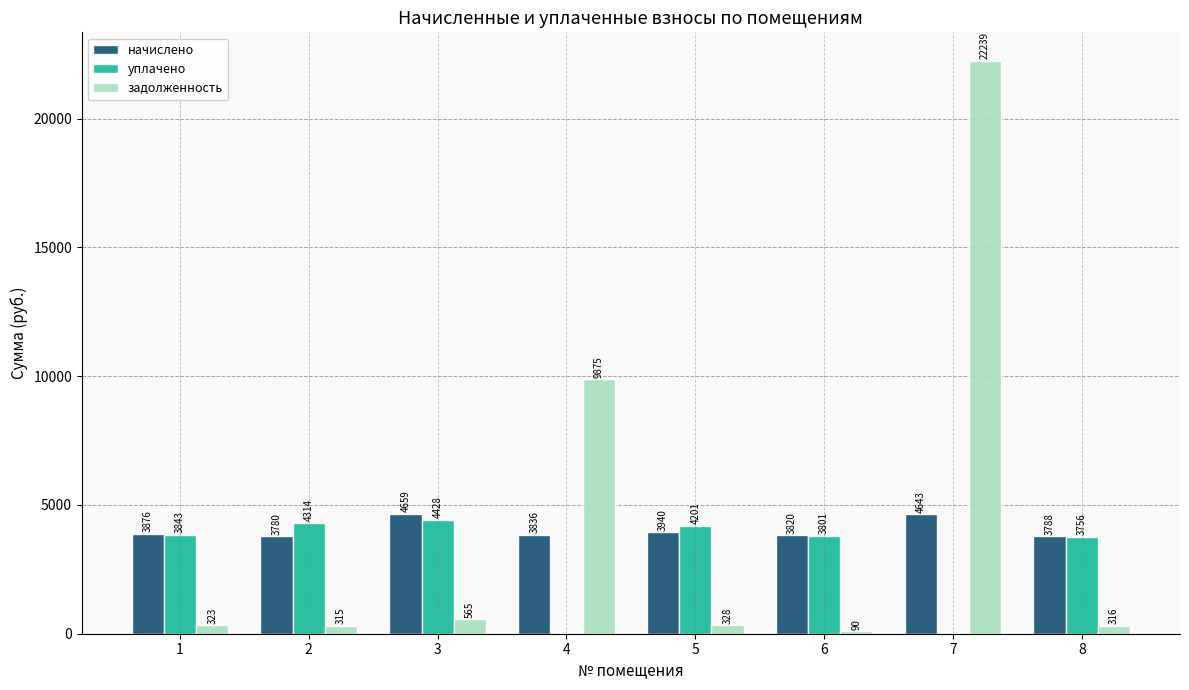

Where is уплачено nearest to the value 2214?

8